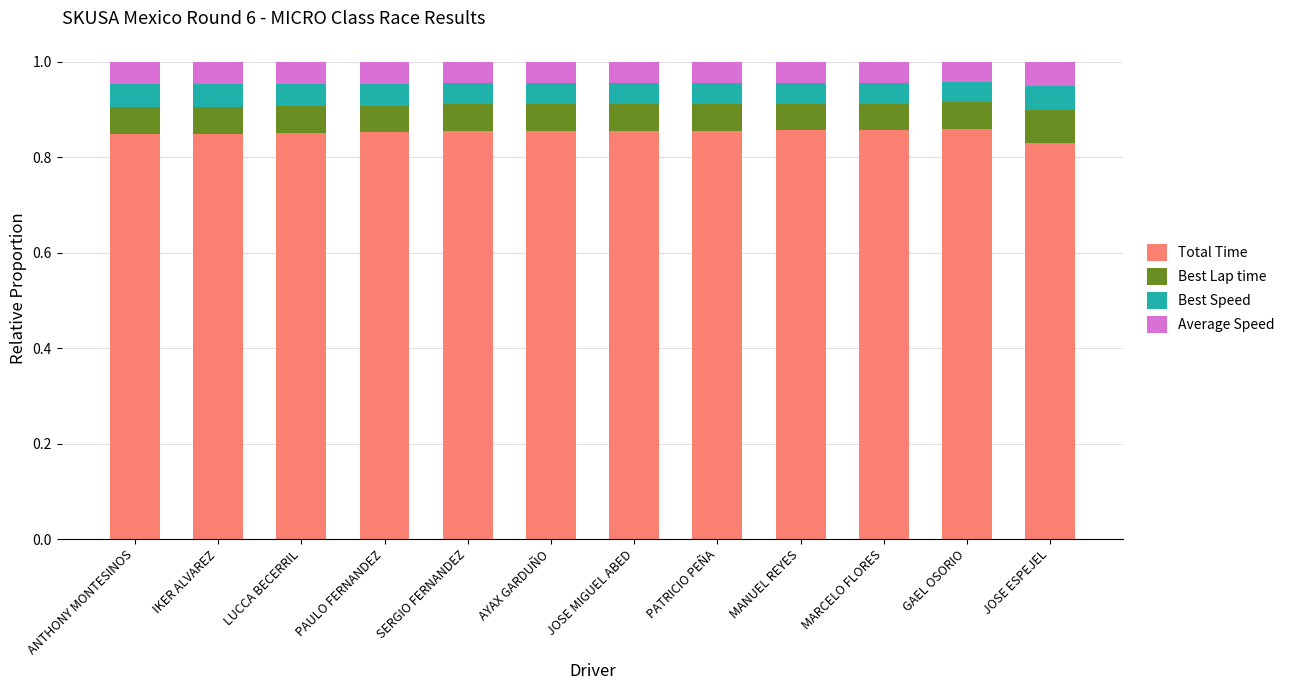

The Total Time series shows 1.4 at MARCELO FLORES. True or false?

False